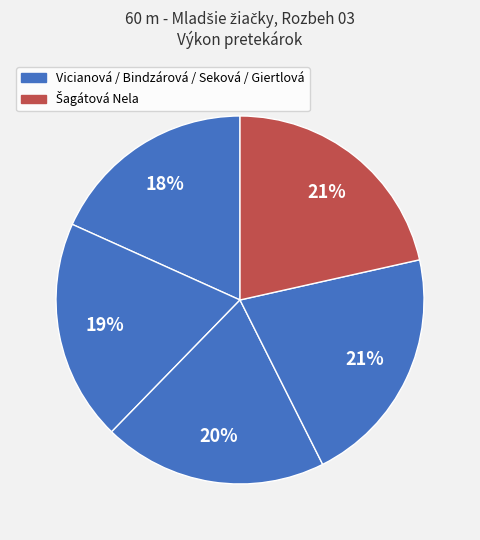

To the nearest percent, what is the difference between the largest and smallest slice percentages?

3%